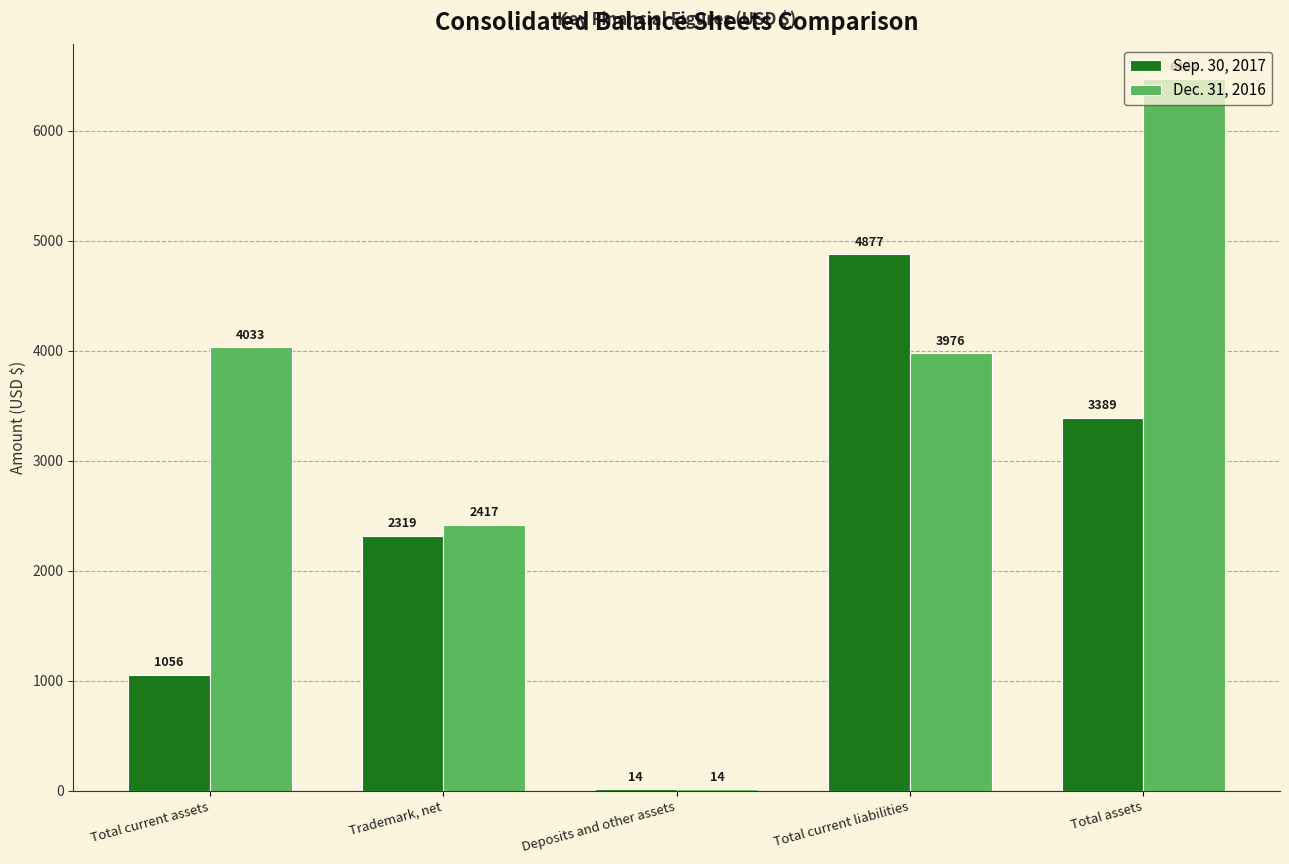

What is the sum of all Sep. 30, 2017 values?

11655